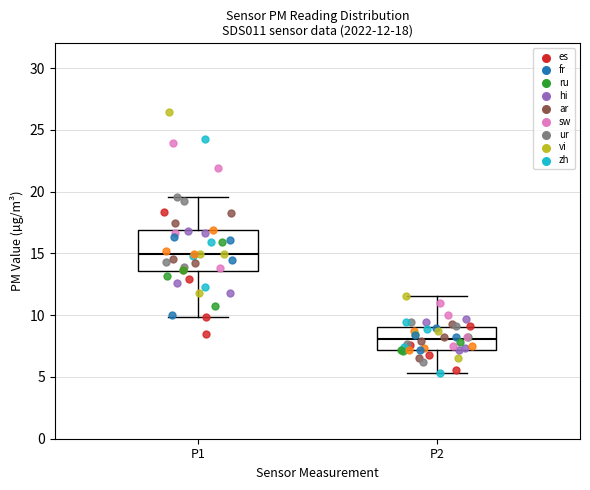

Which box is the tallest, from its lower edge to its upper edge?

P1